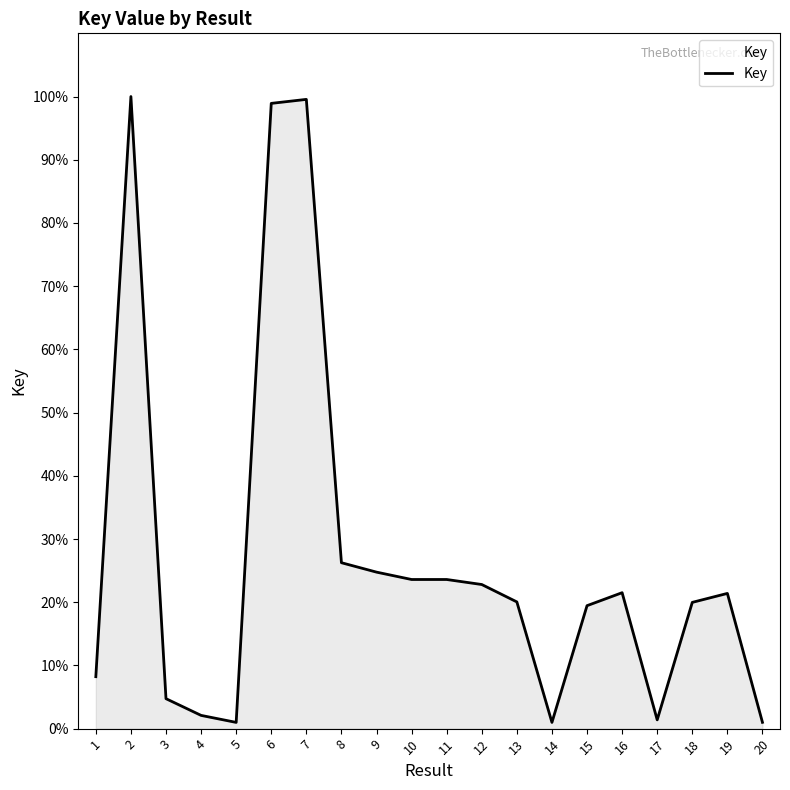

What is the maximum value shown in the chart?

100.0